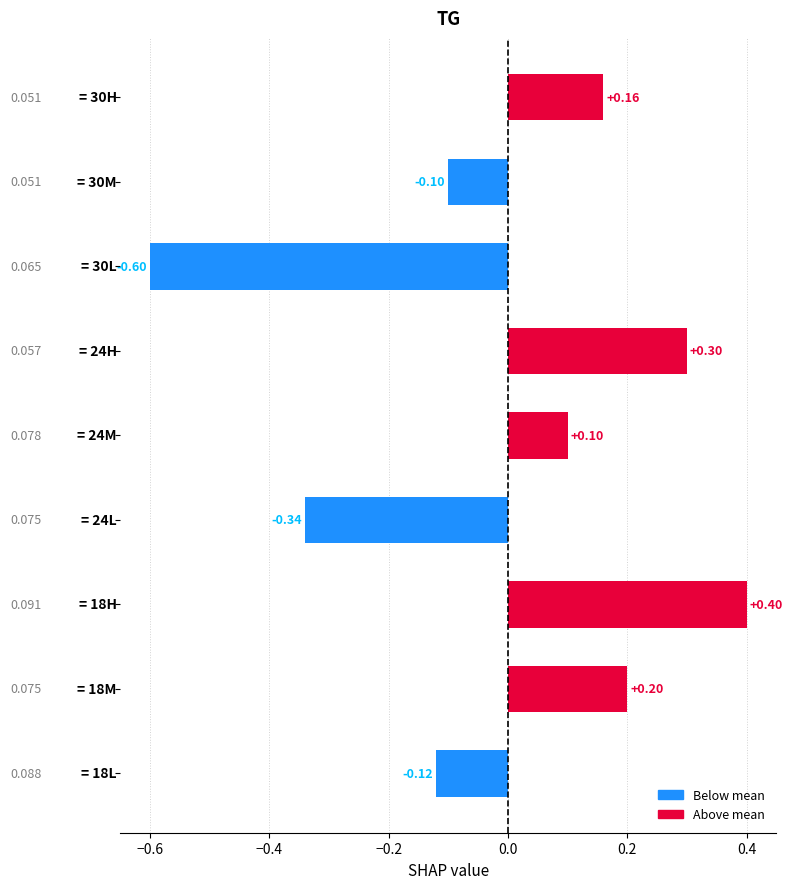

How many values are below 0?

4